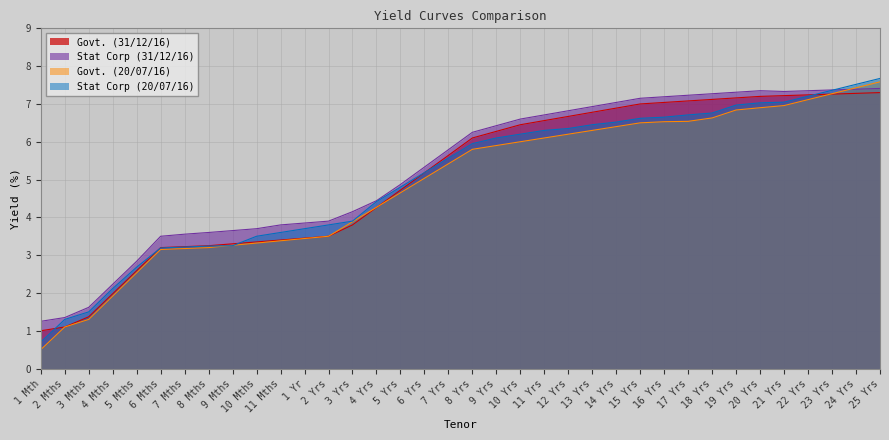

How many lines are shown in the chart?

4